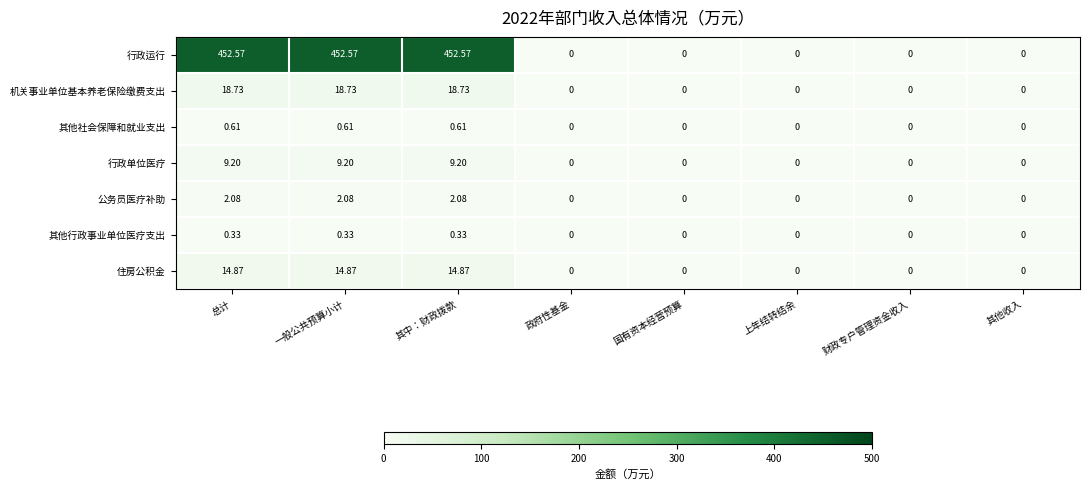

List the series in order of their peak value, lowest first.

其他行政事业单位医疗支出, 其他社会保障和就业支出, 公务员医疗补助, 行政单位医疗, 住房公积金, 机关事业单位基本养老保险缴费支出, 行政运行